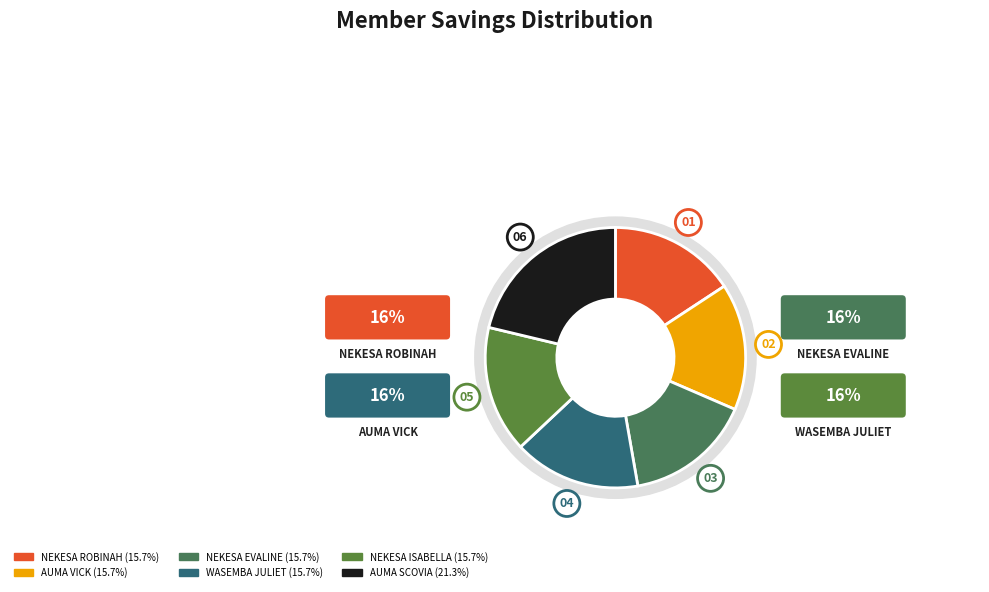

The AUMA SCOVIA slice represents 26% of the pie. True or false?

False